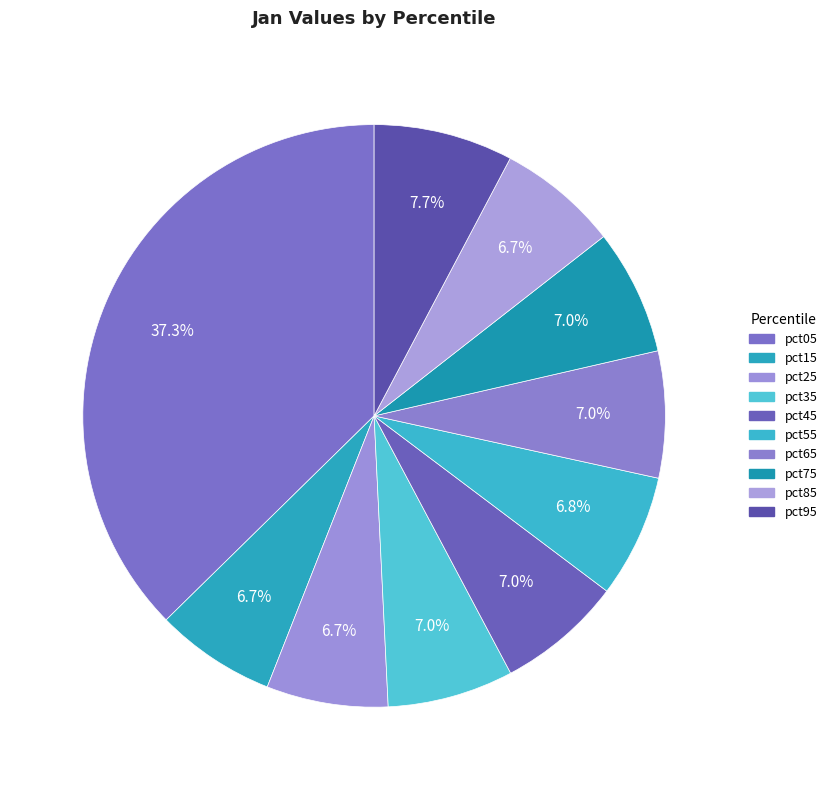

How many slices are in this pie chart?

10